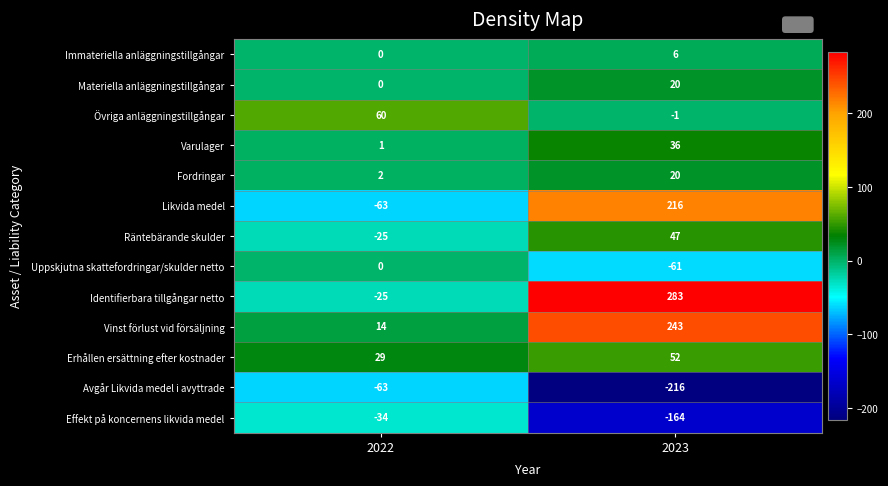

What is the sum of the Effekt på koncernens likvida medel values at 2022 and 2023?

-198